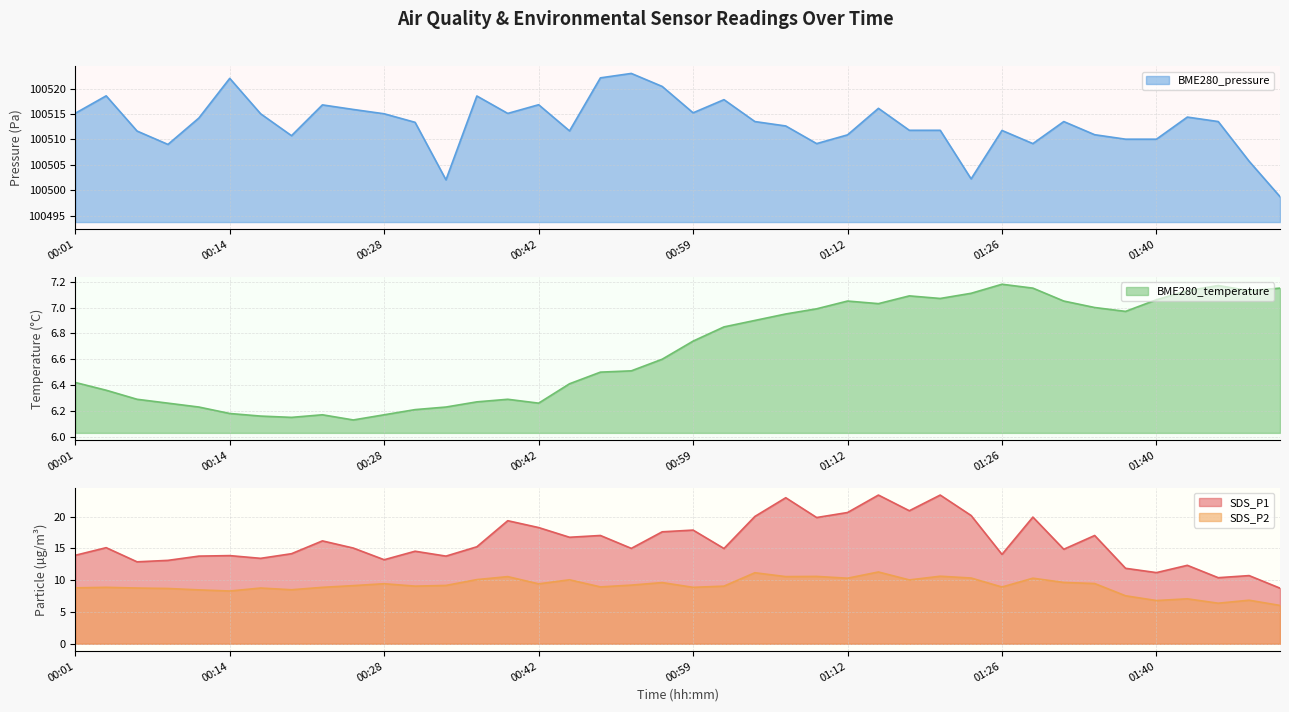

The BME280_pressure series shows 59484.3 at 00:50. True or false?

False